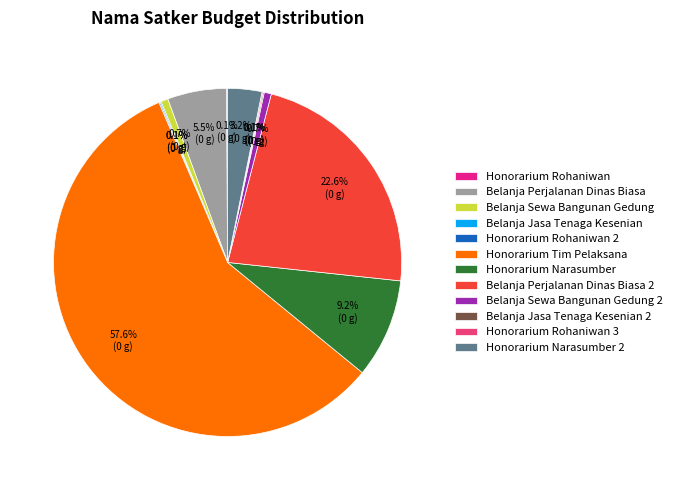

Which slice is the smallest?

Honorarium Rohaniwan